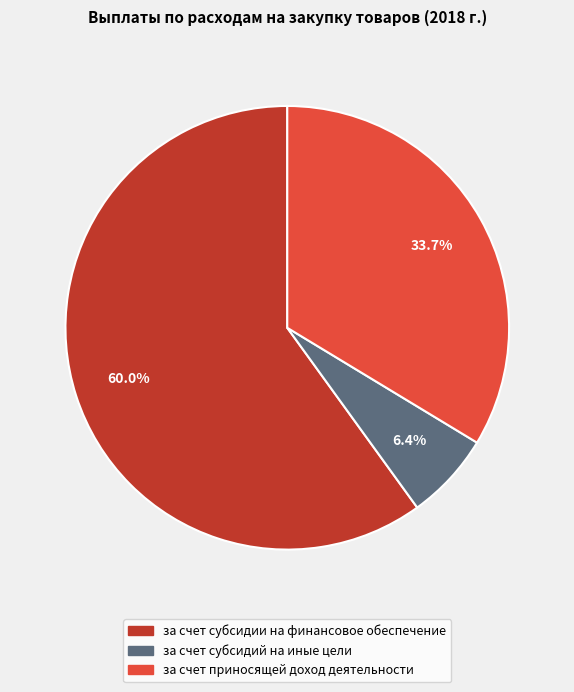

Is it true that за счет приносящей доход деятельности is 34% of the pie?

True